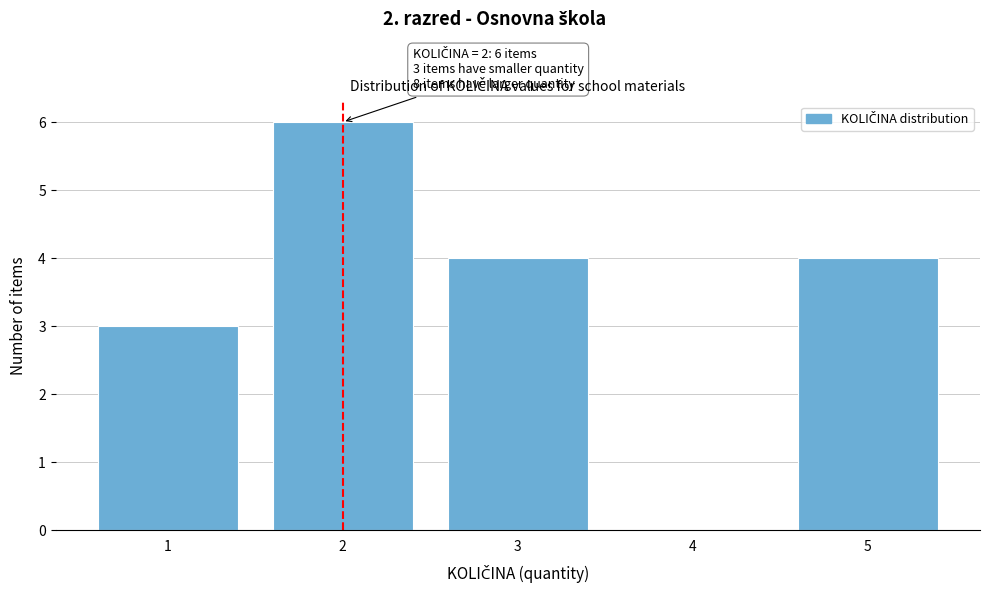

Which range on the x-axis has the tallest bar?

1.5 to 2.5